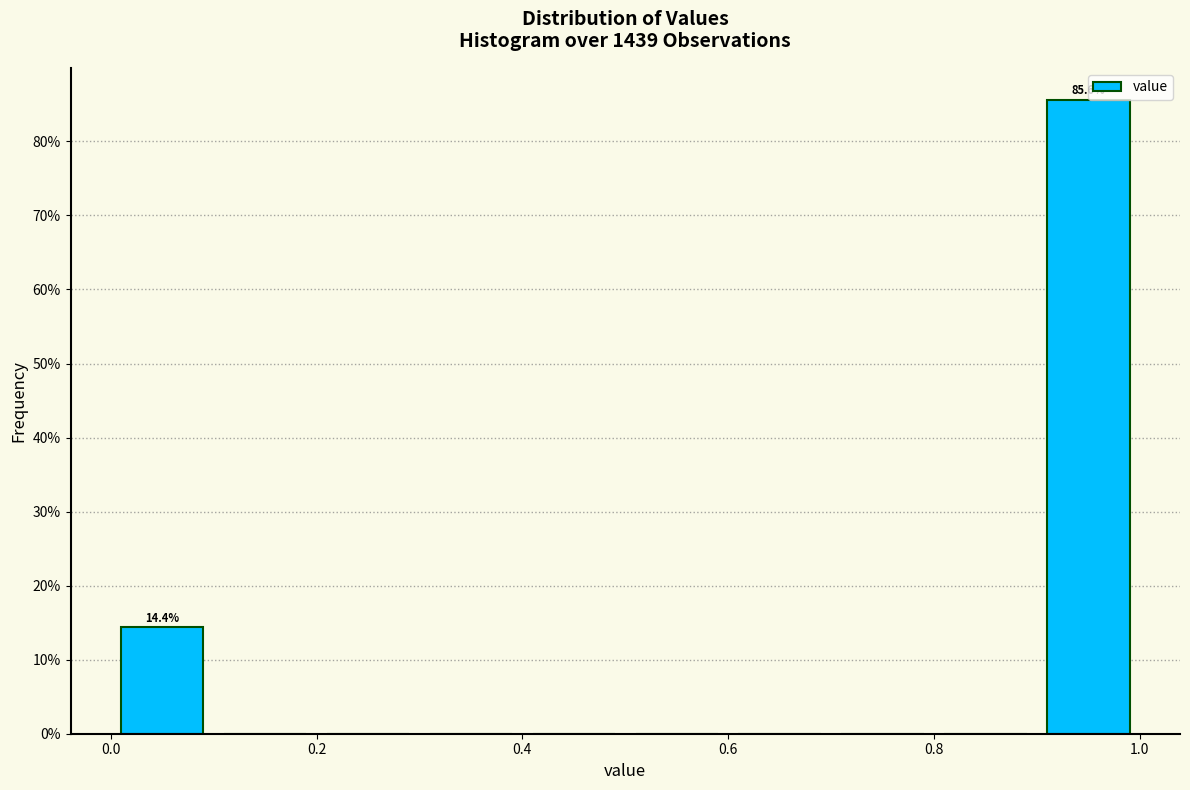

Over which range of the x-axis is the bar tallest?

0.9 to 1.0